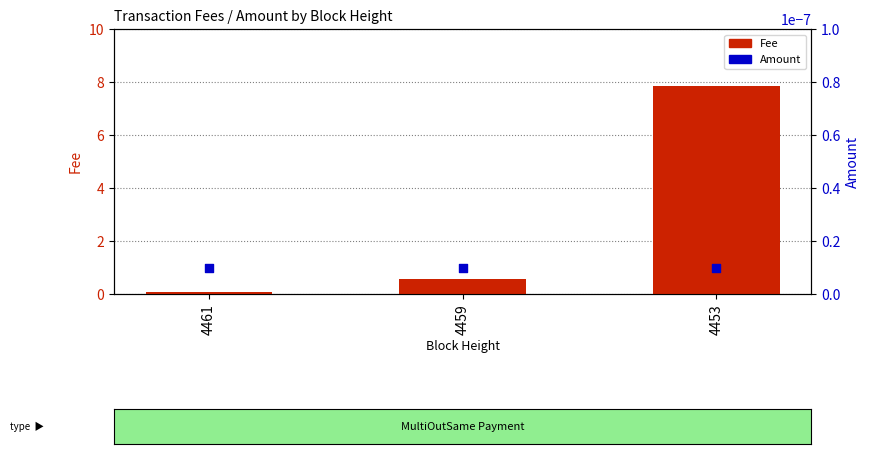

Which series has the widest spread of Y values?

Fee